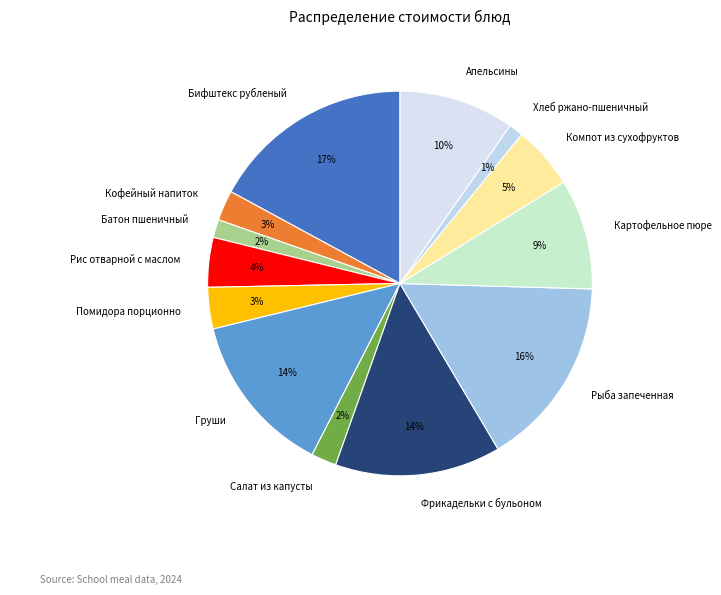

What percentage is the Бифштекс рубленый slice, to the nearest percent?

17%